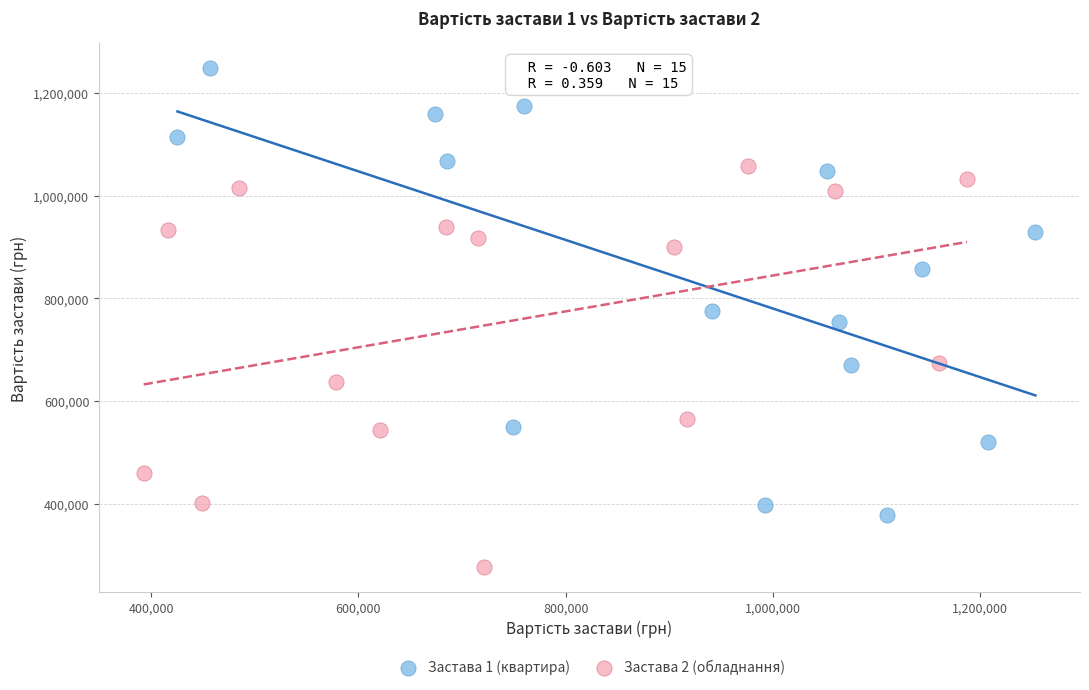

Which series reaches the maximum Y coordinate?

Застава 1 (квартира)